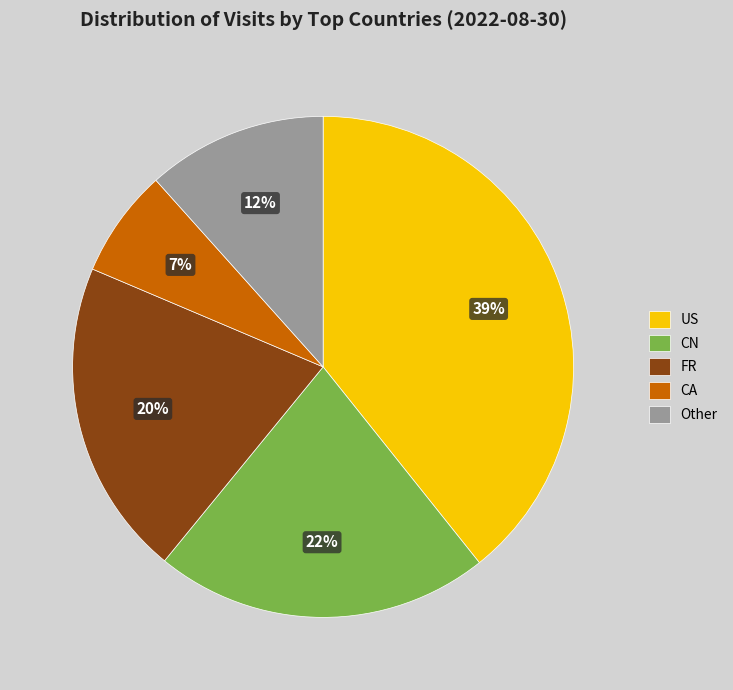

To the nearest percent, what is the difference between the largest and smallest slice percentages?

32%